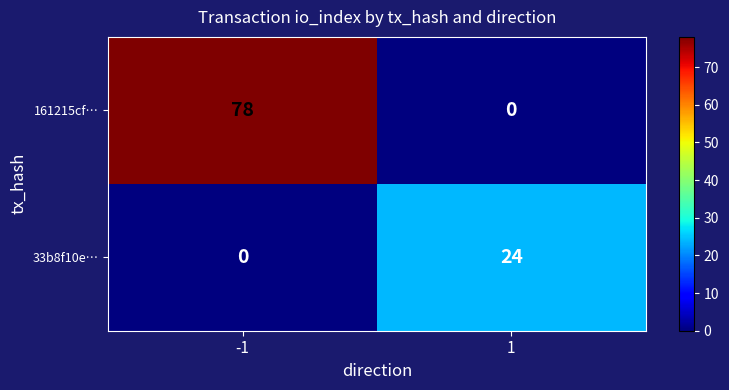

Which series has the largest total across all categories?

161215cf…